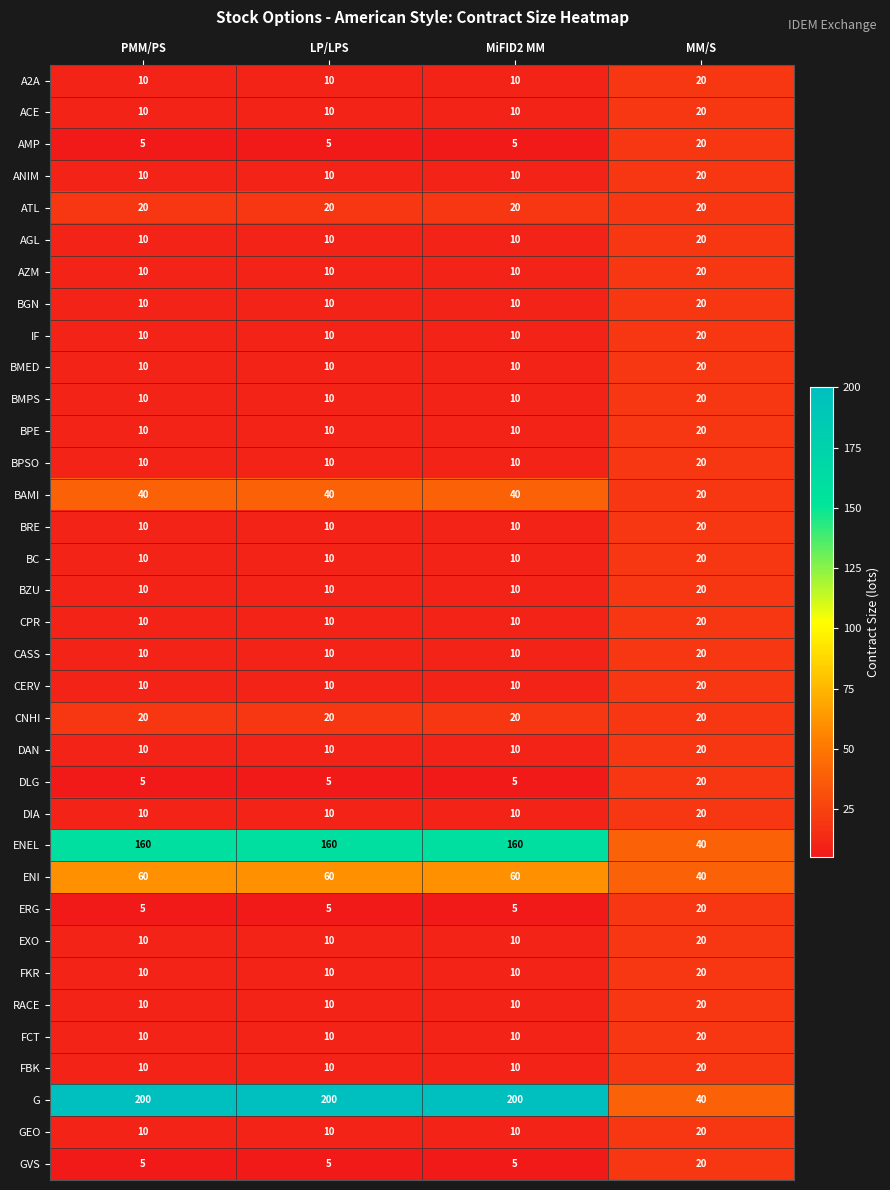

Which series has the largest range (max minus min)?

G